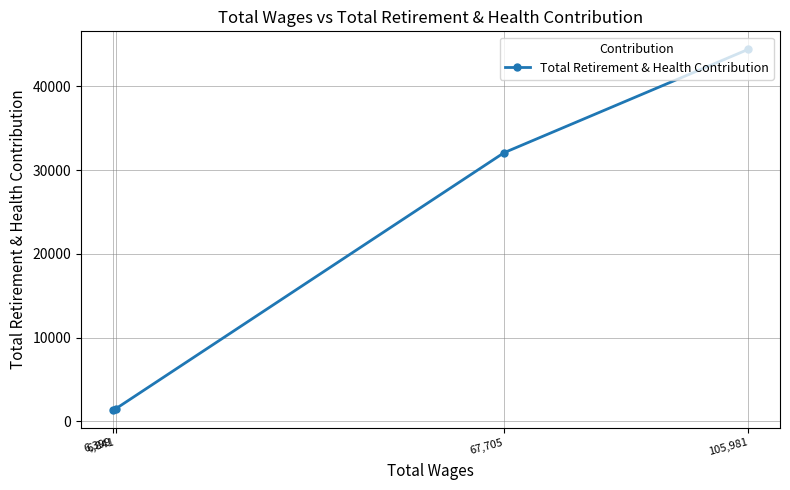

Between 6,399 and 67,705, which is larger?

67,705